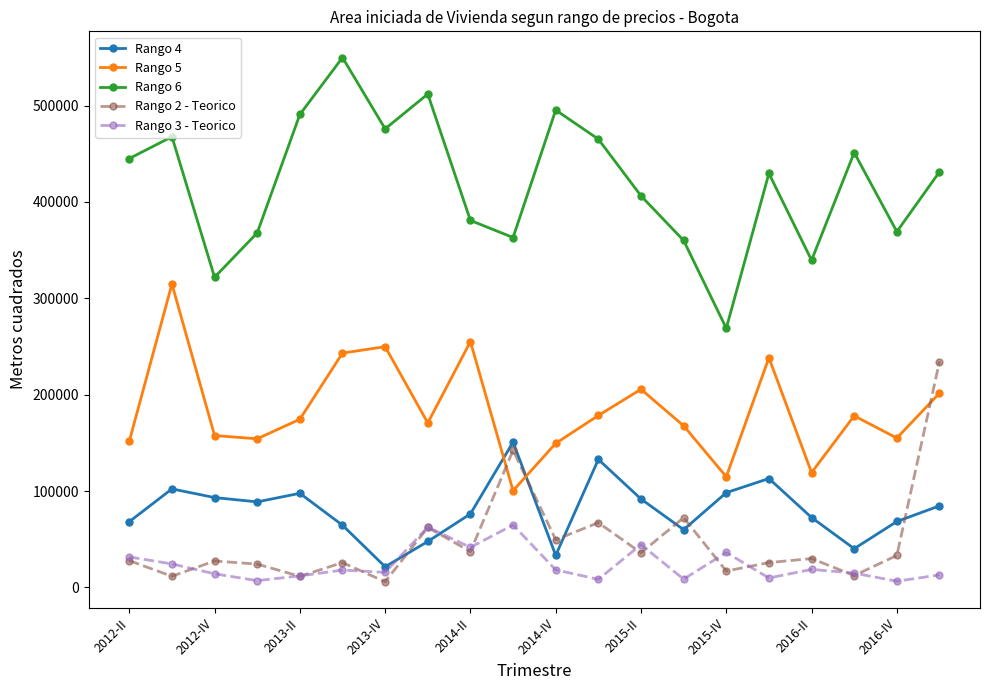

How many lines are shown in the chart?

5